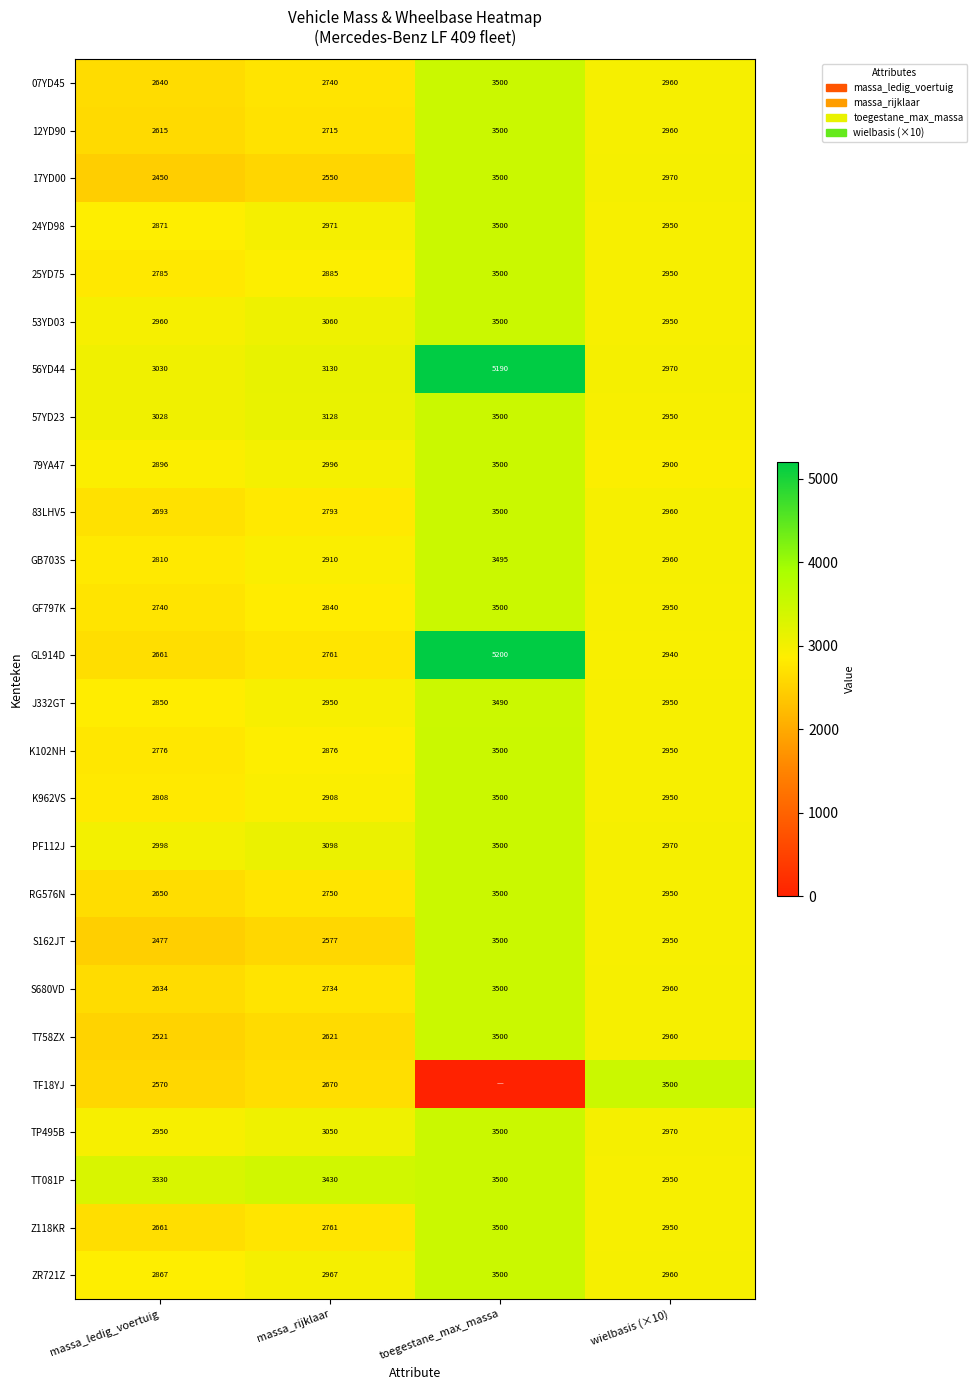

The Z118KR series shows 4531 at wielbasis (×10). True or false?

False